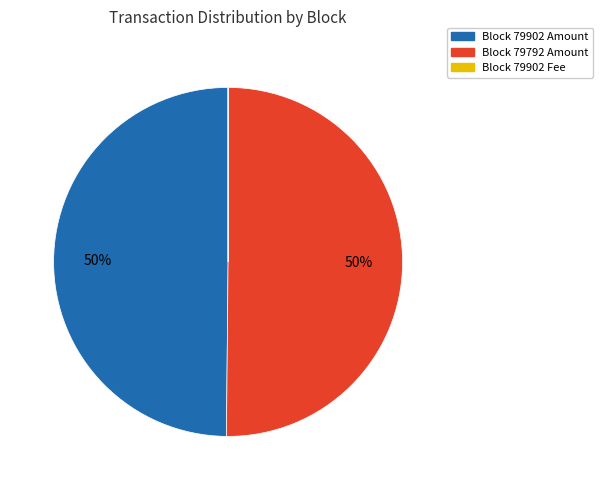

To the nearest percent, what is the average slice percentage?

33%